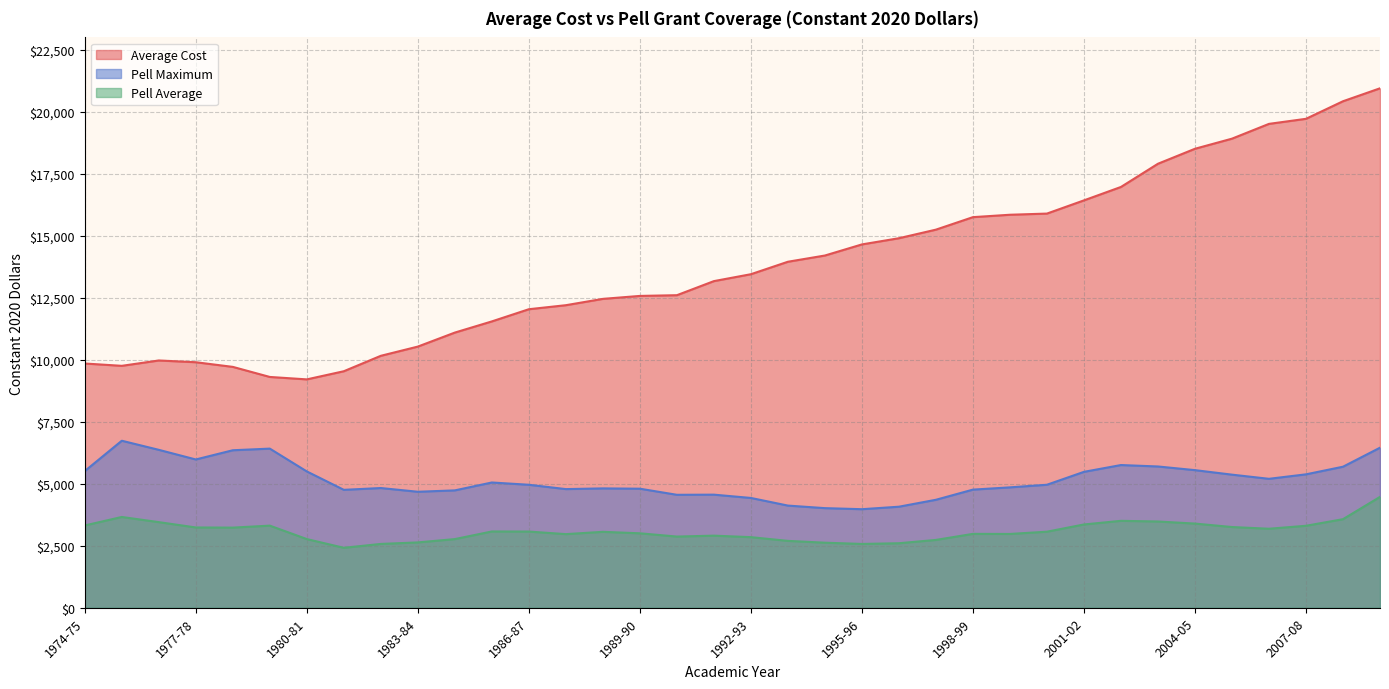

What position from the left is 1993-94?

20